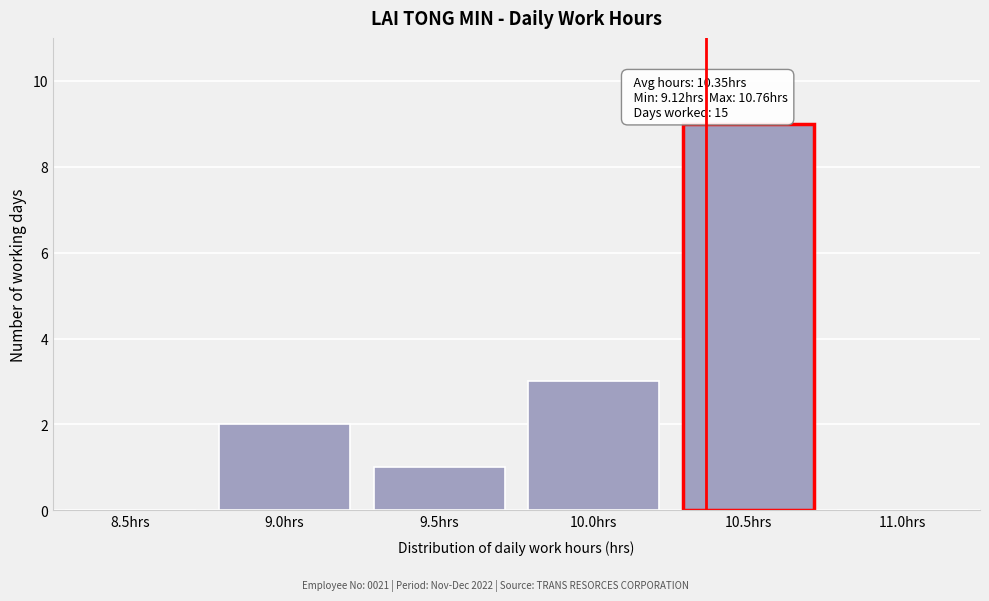

Reading left to right, list all the values displayed in this chart.

8.5hrs=0	9.0hrs=2	9.5hrs=1	10.0hrs=3	10.5hrs=9	11.0hrs=0